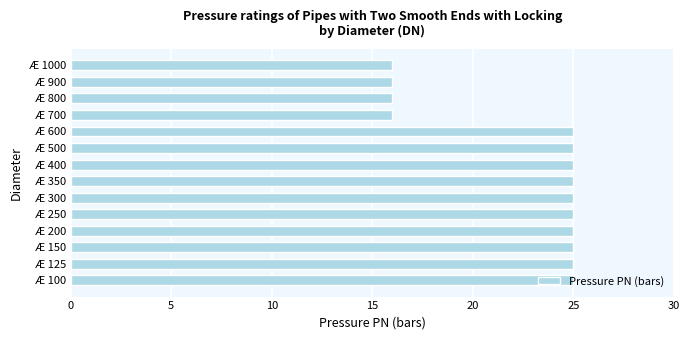

What is the ratio of the value at Æ 100 to the value at Æ 600?

1.0